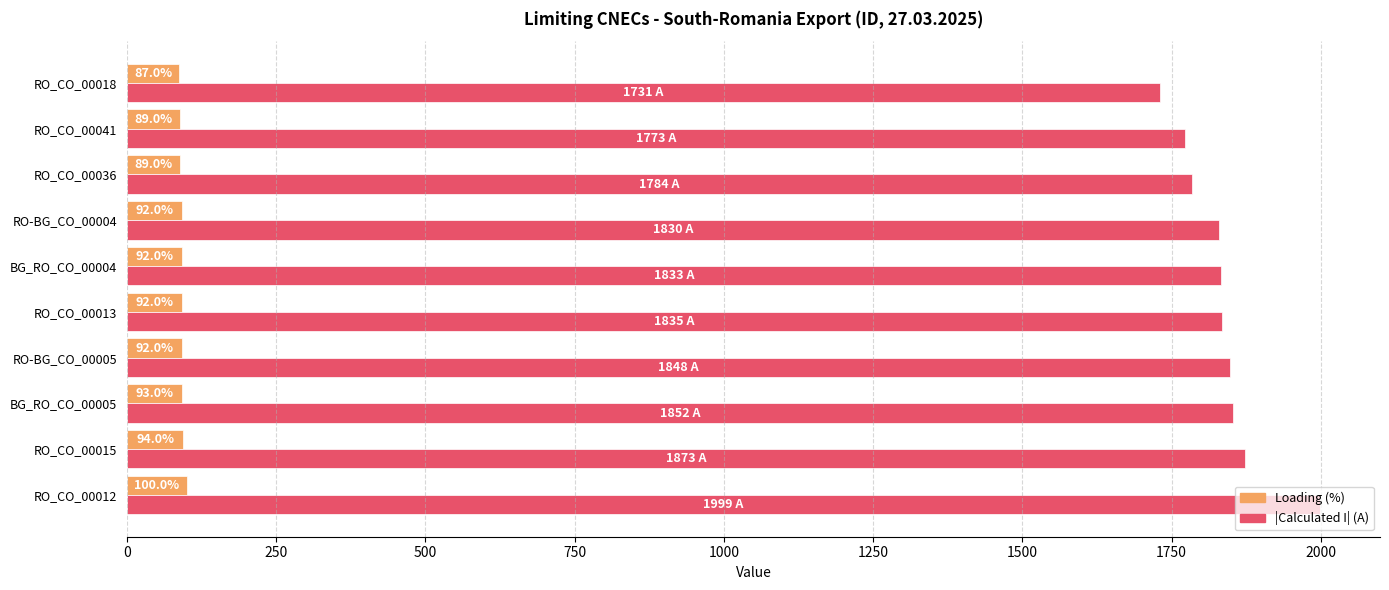

What is the sum of the |Calculated I| (A) values at RO-BG_CO_00004 and RO_CO_00036?

3614